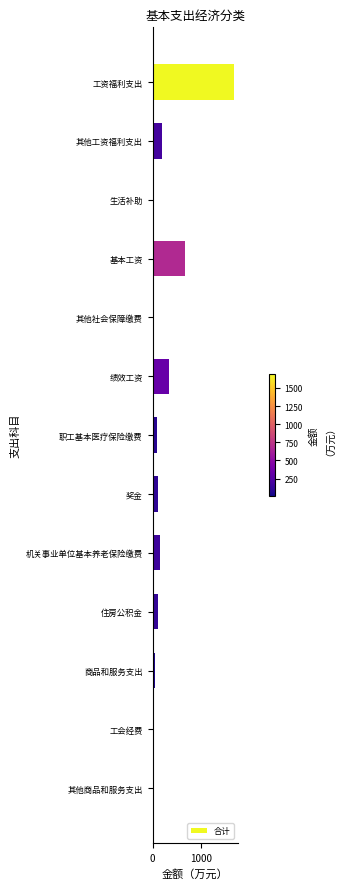

What is the minimum value shown in the chart?

7.1